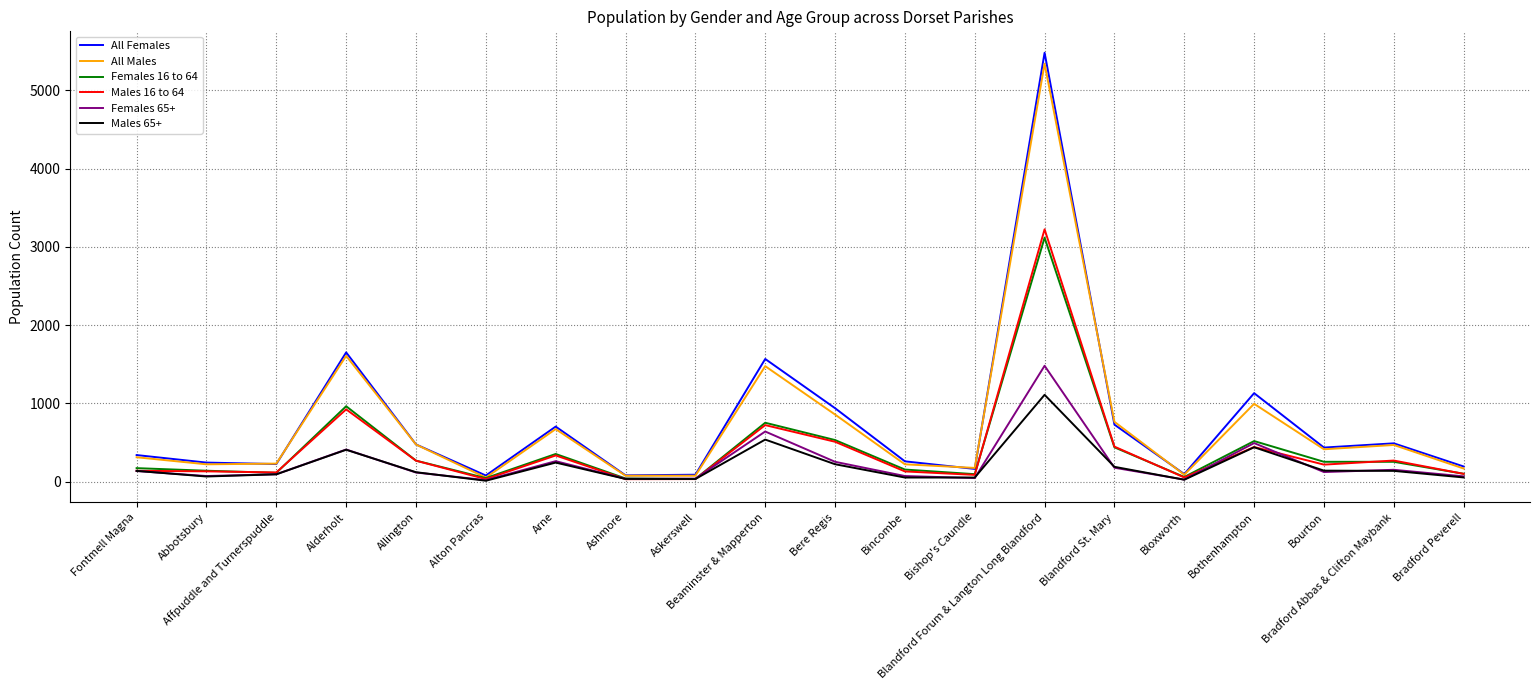

What is the greatest value displayed?

5482